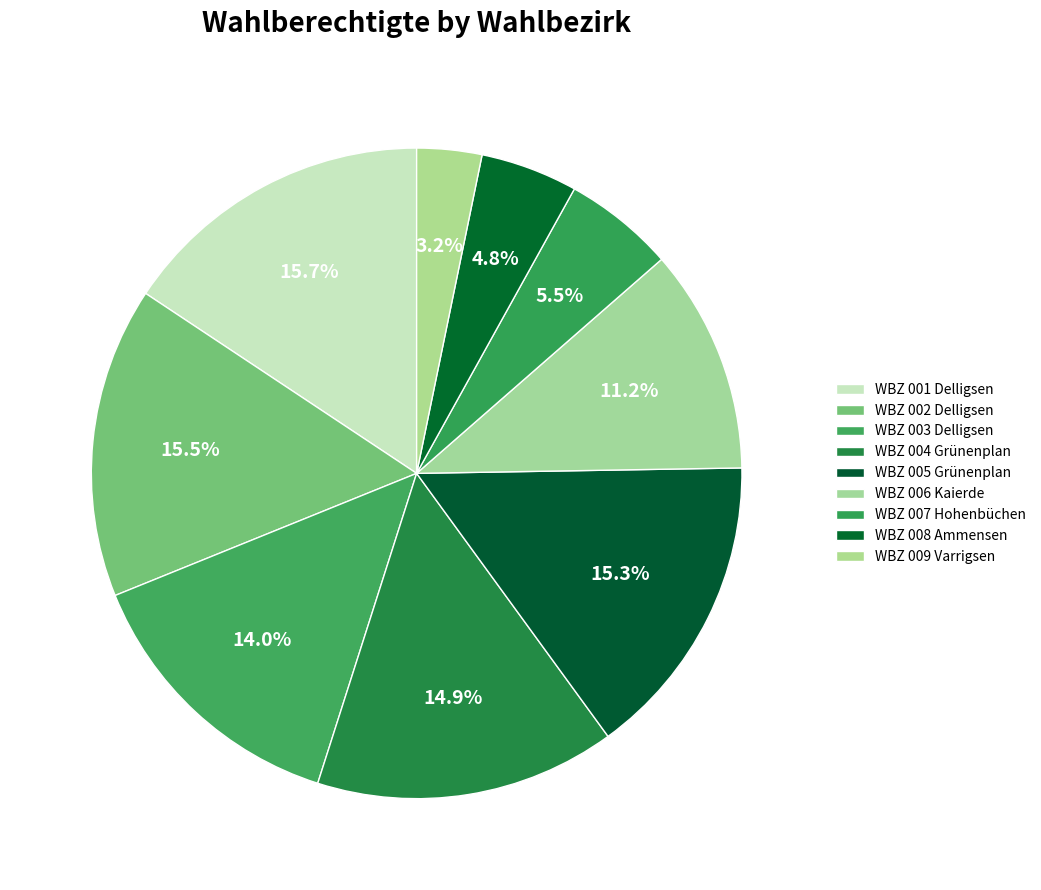

What percentage is the WBZ 004 Grünenplan slice, to the nearest percent?

15%